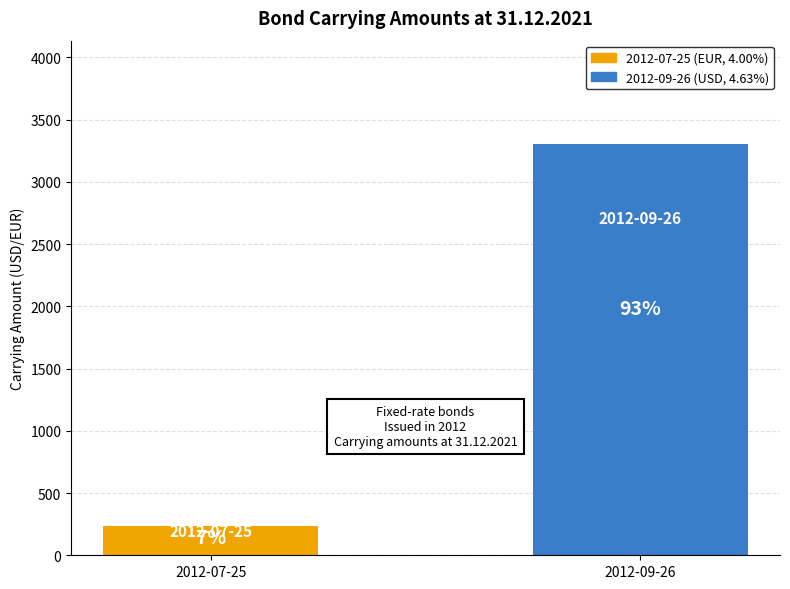

The chart shows a value of 1817 at 2012-09-26. True or false?

False